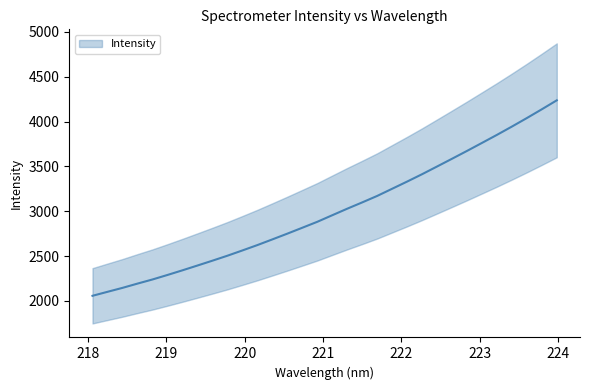

How many values are below 2955?

16